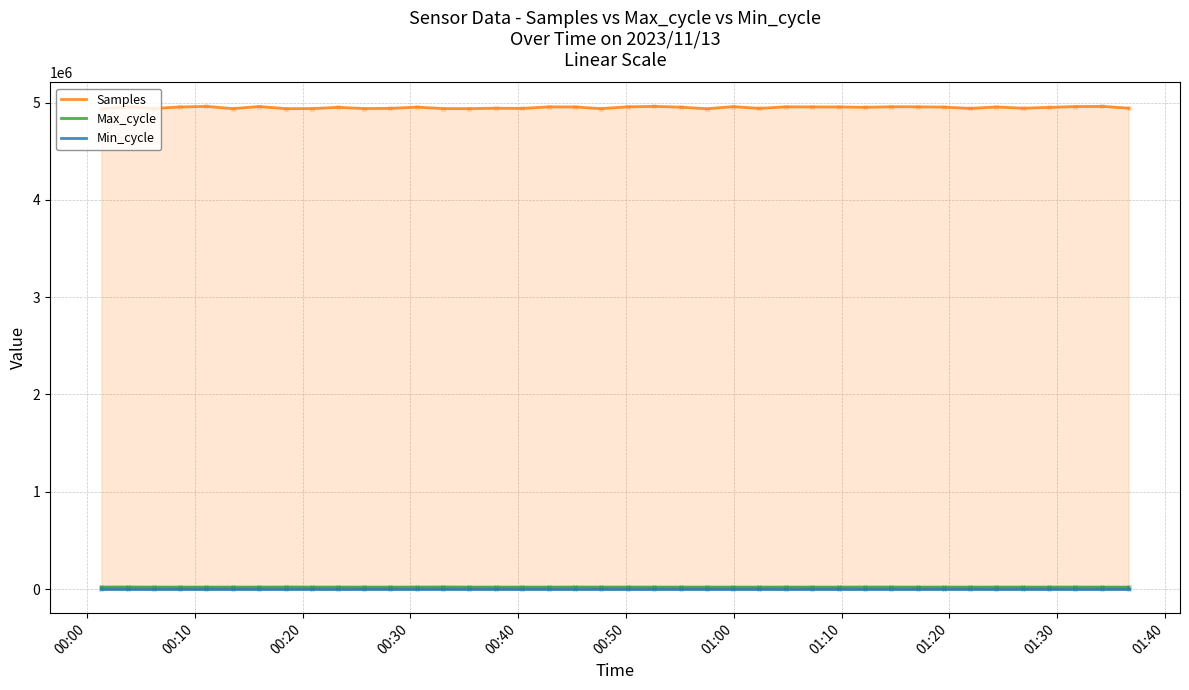

Which series has the largest total across all categories?

Samples